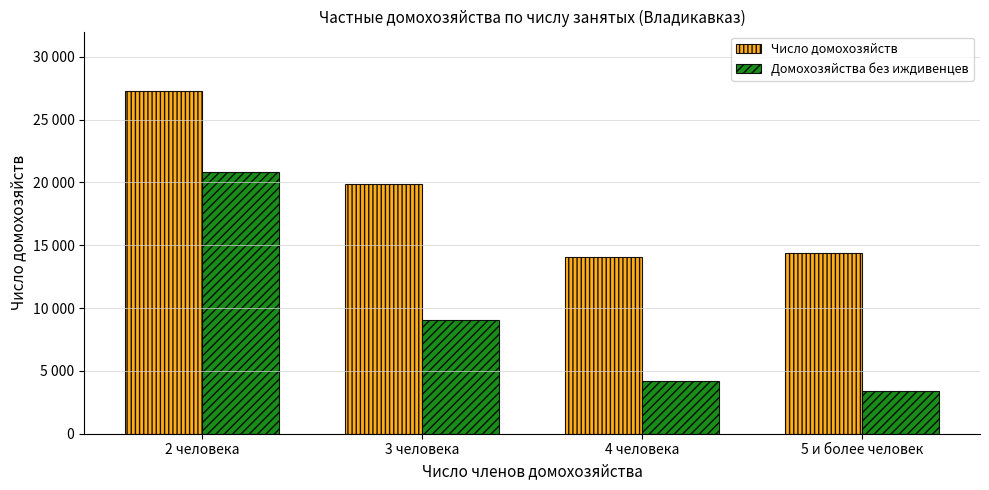

What is the value of the Число домохозяйств bar at the 3rd from the left?

14055